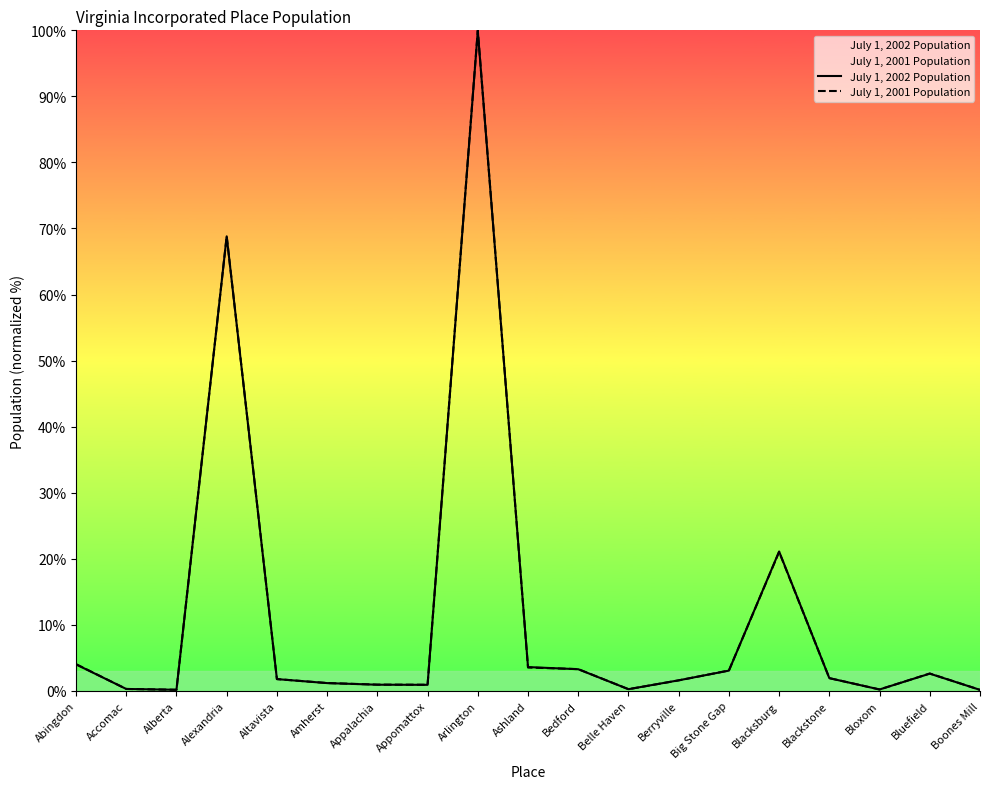

How many data points does each series have?

19